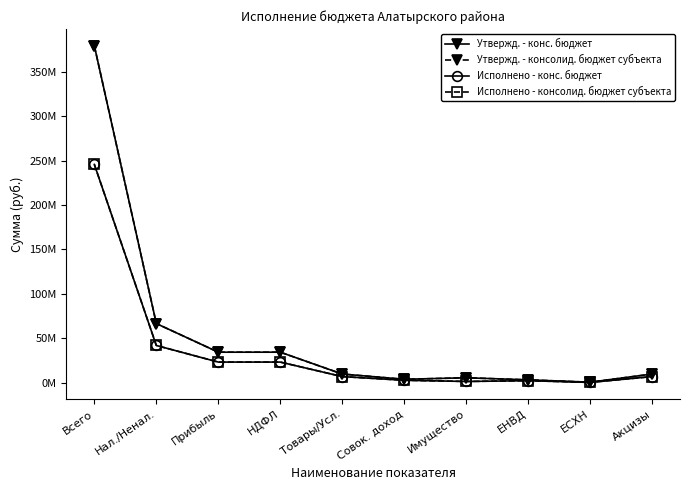

Does the chart have visible grid lines?

No